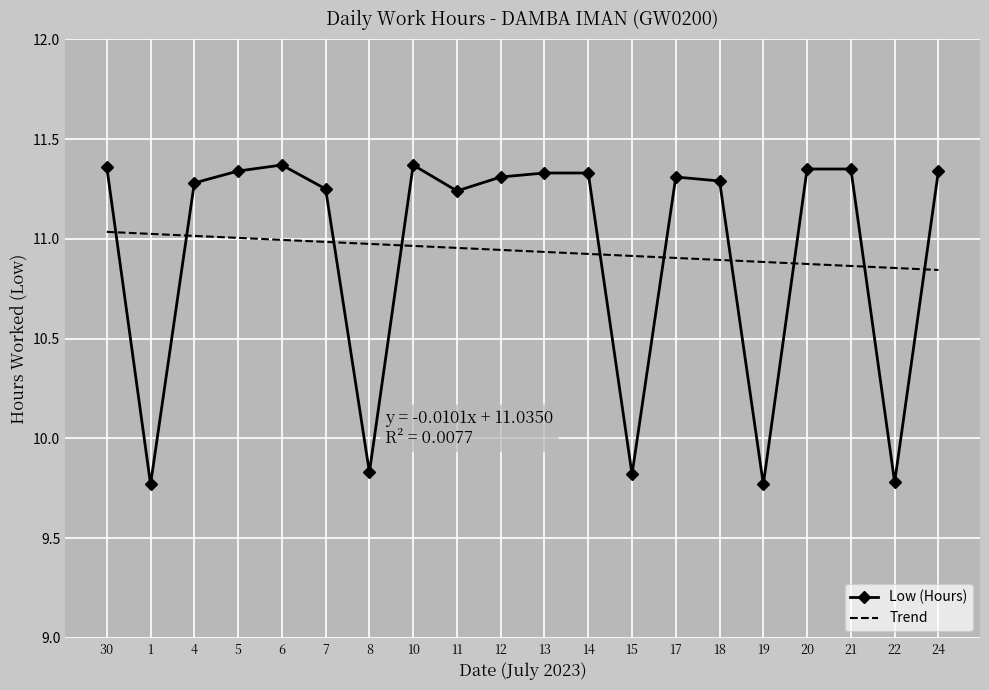

What is the sum of all Low (Hours) values?

218.8